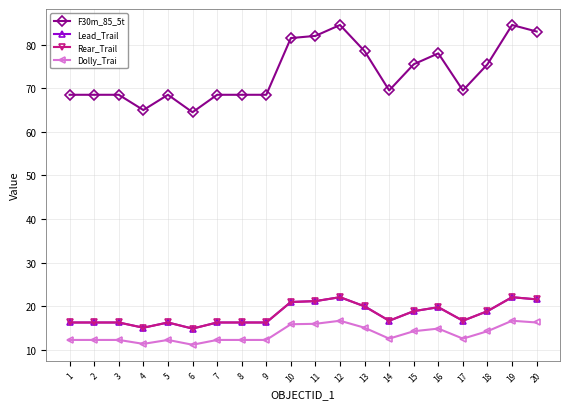

What is the difference between the highest and lowest values at 18?

61.2